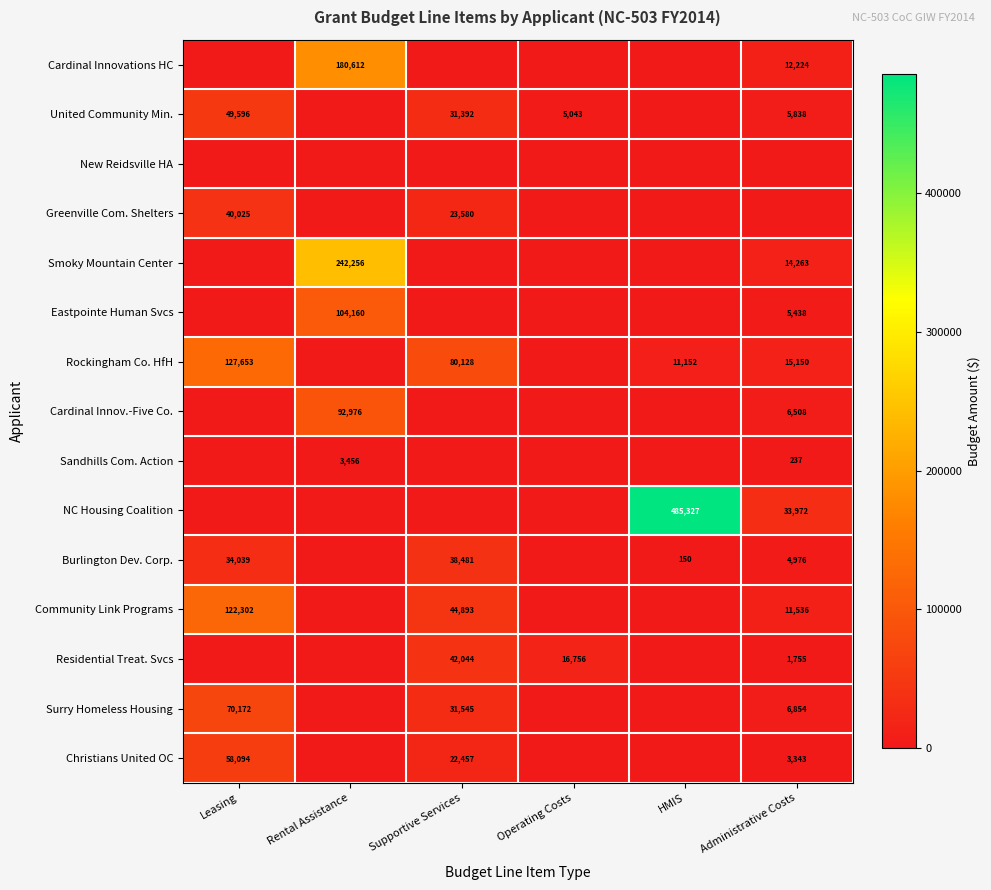

Is it true that Cardinal Innov.-Five Co. equals 92976 at Rental Assistance?

True